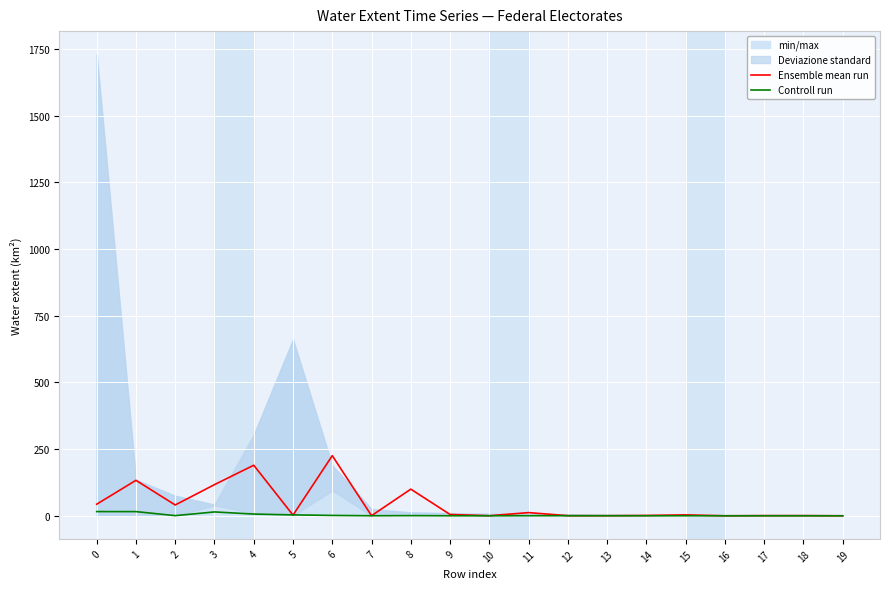

Reading left to right, list all the values displayed in this chart.

Ensemble mean run: 43.4	133.0	40.6	116.8	189.6	2.6	225.5	0.4	99.9	5.0	0.3	11.9	0.4	0.4	1.3	3.4	0.0	0.7	0.8	0.0
Controll run: 15.8	15.7	0.6	14.5	6.4	3.4	1.4	0.2	0.7	0.1	0.0	0.3	0.2	0.2	0.0	0.1	0.0	0.0	0.0	0.0